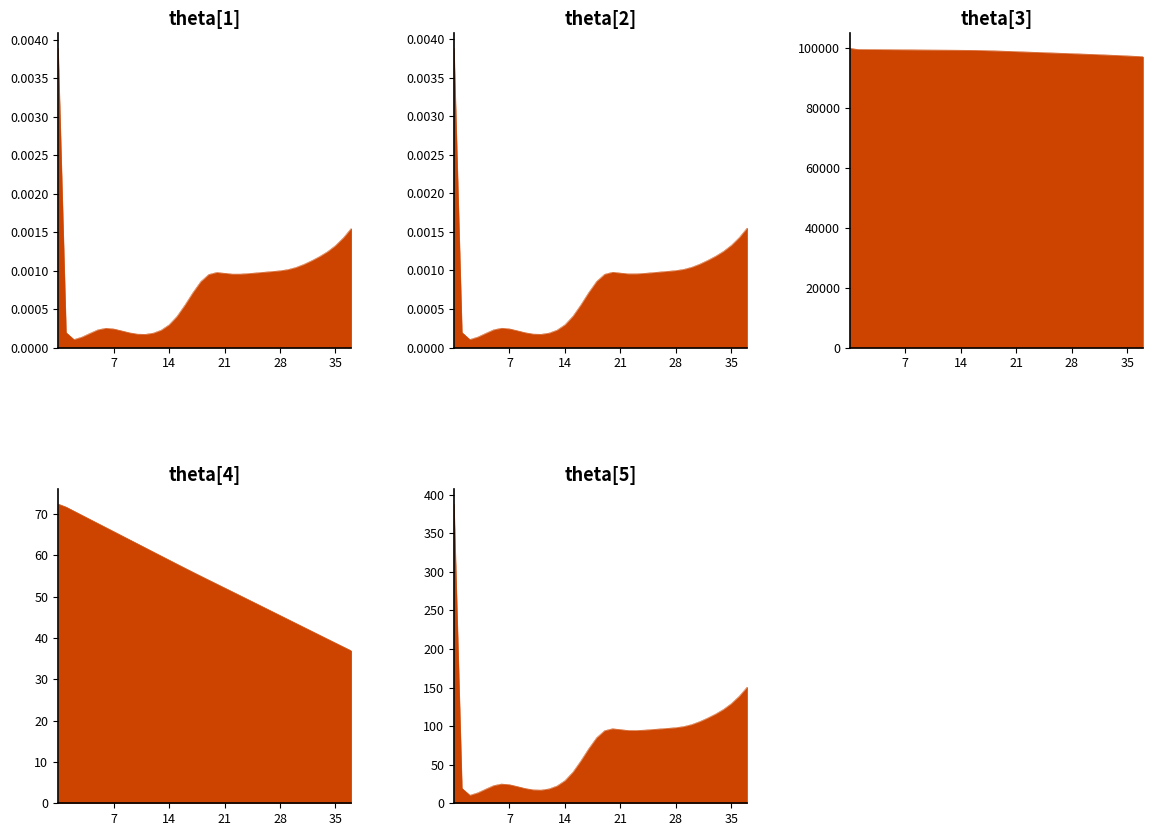

Reading right to left, extract all data points from this chart.

mx: 0.0	0.0	0.0	0.0	0.0	0.0	0.0	0.0	0.0	0.0	0.0	0.0	0.0	0.0	0.0	0.0	0.0	0.0	0.0	0.0	0.0	0.0	0.0	0.0	0.0	0.0	0.0	0.0	0.0	0.0	0.0	0.0	0.0	0.0	0.0	0.0	0.0	0.0
qx: 0.0	0.0	0.0	0.0	0.0	0.0	0.0	0.0	0.0	0.0	0.0	0.0	0.0	0.0	0.0	0.0	0.0	0.0	0.0	0.0	0.0	0.0	0.0	0.0	0.0	0.0	0.0	0.0	0.0	0.0	0.0	0.0	0.0	0.0	0.0	0.0	0.0	0.0
lx: 97199.4	97338.3	97467.6	97589.3	97704.9	97815.4	97921.3	98023.5	98123.0	98221.1	98318.3	98414.8	98510.5	98605.4	98699.7	98794.1	98889.7	98986.4	99080.5	99165.6	99236.4	99291.3	99331.6	99361.0	99383.5	99402.2	99419.4	99436.9	99456.1	99477.8	99502.0	99527.0	99550.0	99568.4	99582.0	99592.5	99612.0	100000.0
ex: 36.9	37.9	38.8	39.8	40.7	41.7	42.6	43.6	44.5	45.5	46.5	47.4	48.4	49.3	50.3	51.2	52.2	53.1	54.1	55.0	56.0	56.9	57.9	58.9	59.9	60.9	61.9	62.9	63.8	64.8	65.8	66.8	67.8	68.8	69.8	70.8	71.7	72.5
dx: 150.8	138.9	129.3	121.7	115.7	110.5	105.9	102.1	99.5	98.1	97.2	96.5	95.7	94.9	94.4	94.4	95.6	96.7	94.2	85.1	70.8	54.9	40.3	29.4	22.5	18.7	17.2	17.5	19.2	21.7	24.2	25.0	23.0	18.4	13.6	10.5	19.6	388.0